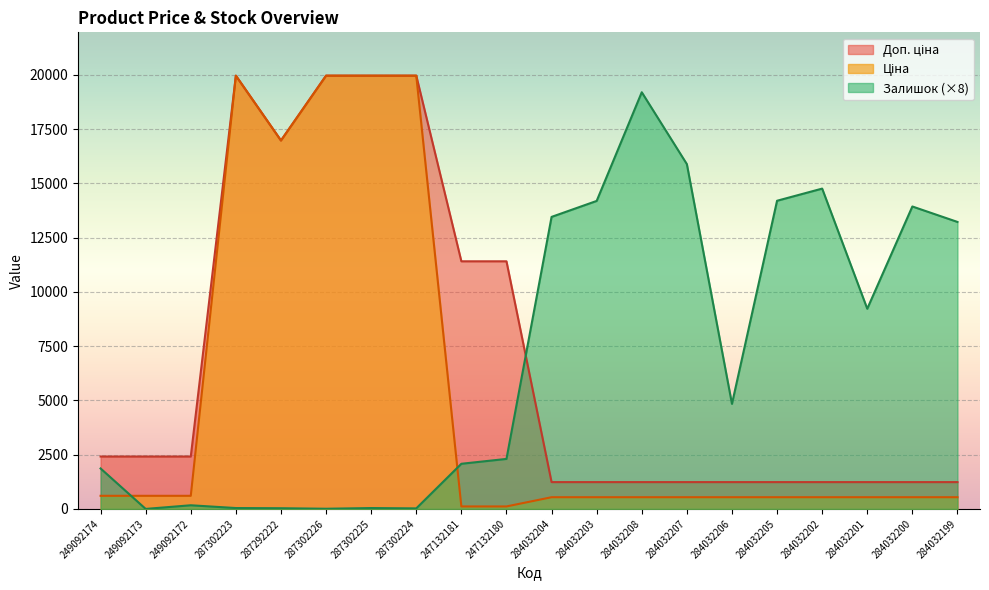

What is the lowest value of the Доп. ціна series?

1235.4